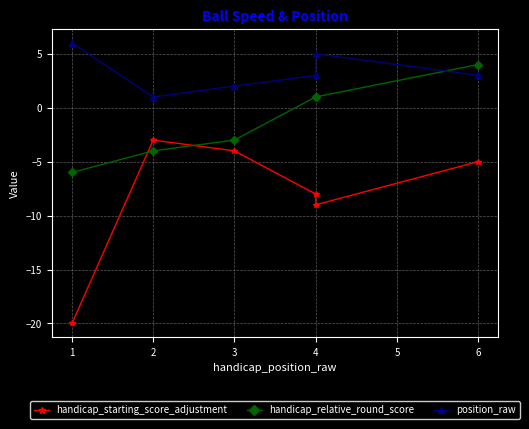

Reading left to right, what are all the values shown in this chart?

handicap_starting_score_adjustment: -20	-3	-4	-8	-9	-5
handicap_relative_round_score: -6	-4	-3	1	1	4
position_raw: 6	1	2	3	5	3